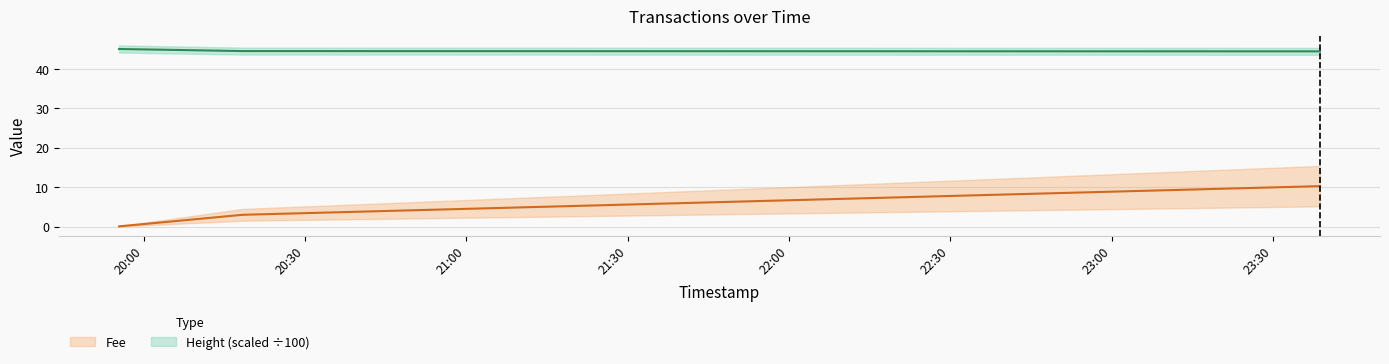

Between 2019-01-22 19:55:26 and 2019-01-22 23:38:46, which is larger?

2019-01-22 23:38:46